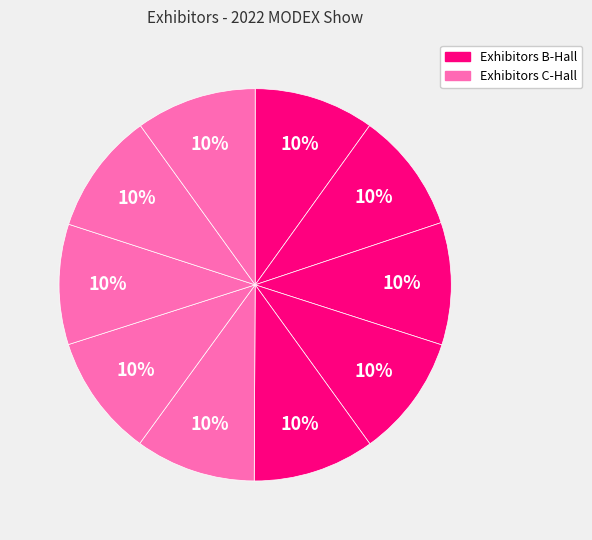

How many segments does this pie chart have?

10